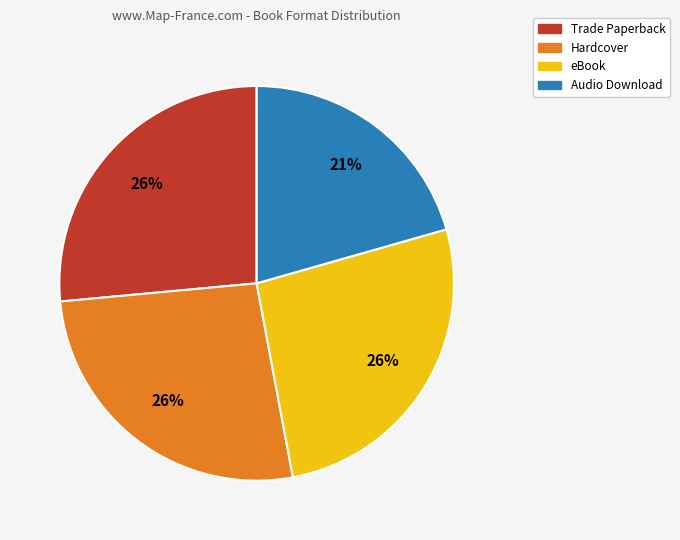

Between Audio Download and Trade Paperback, which is larger?

Trade Paperback